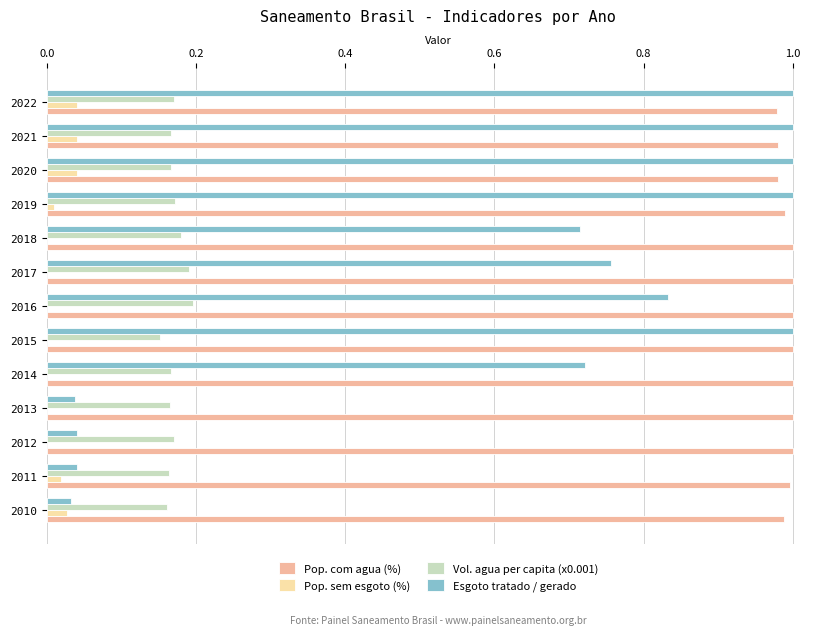

Which series has the largest range (max minus min)?

Esgoto tratado / gerado